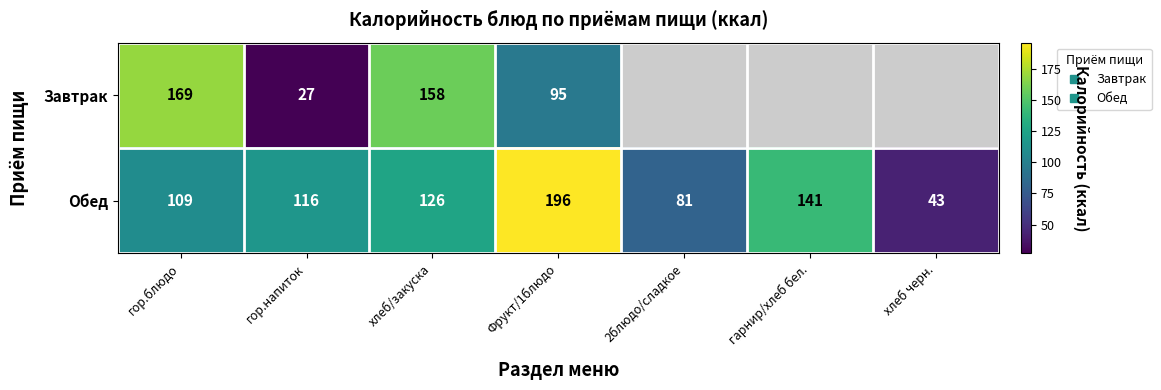

What value does the Завтрак series have at Фрукт/1блюдо?

95.0